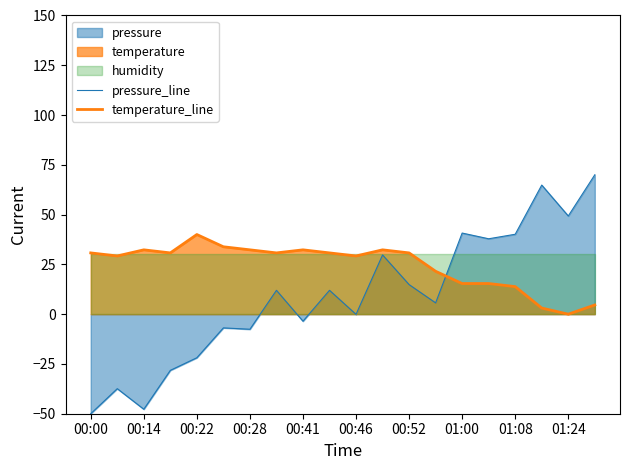

What value does the temperature_line series have at 13?

21.5